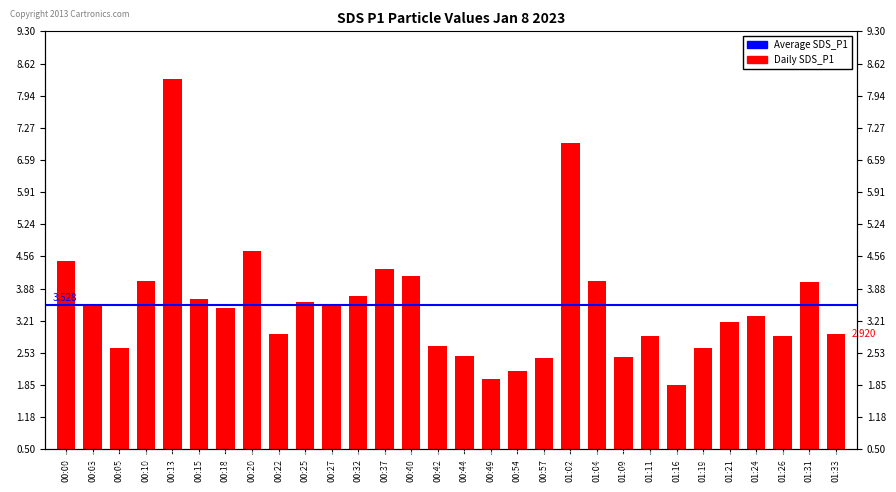

What is the ratio of the value at 00:49 to the value at 00:18?

0.6